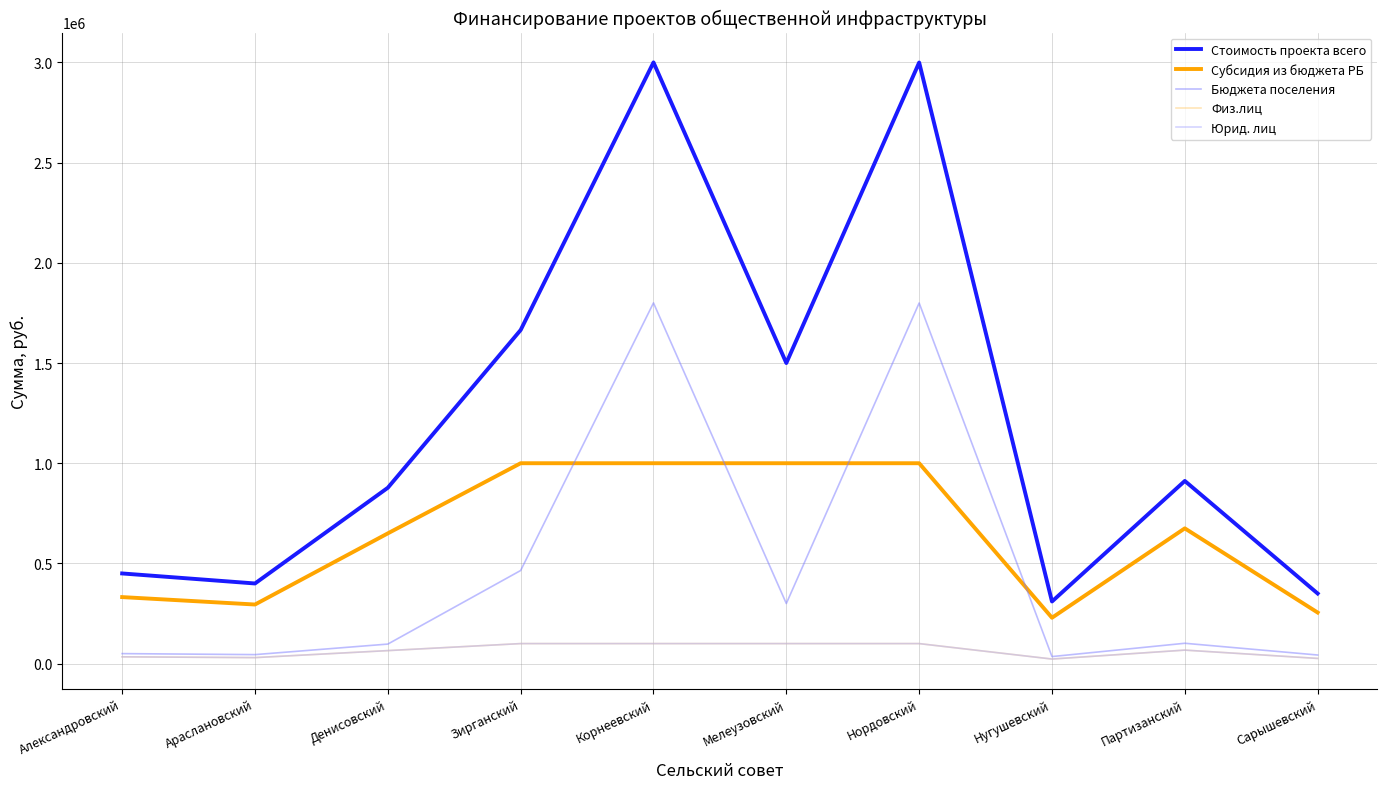

Where does the Бюджета поселения series first go above 101600?

Зирганский